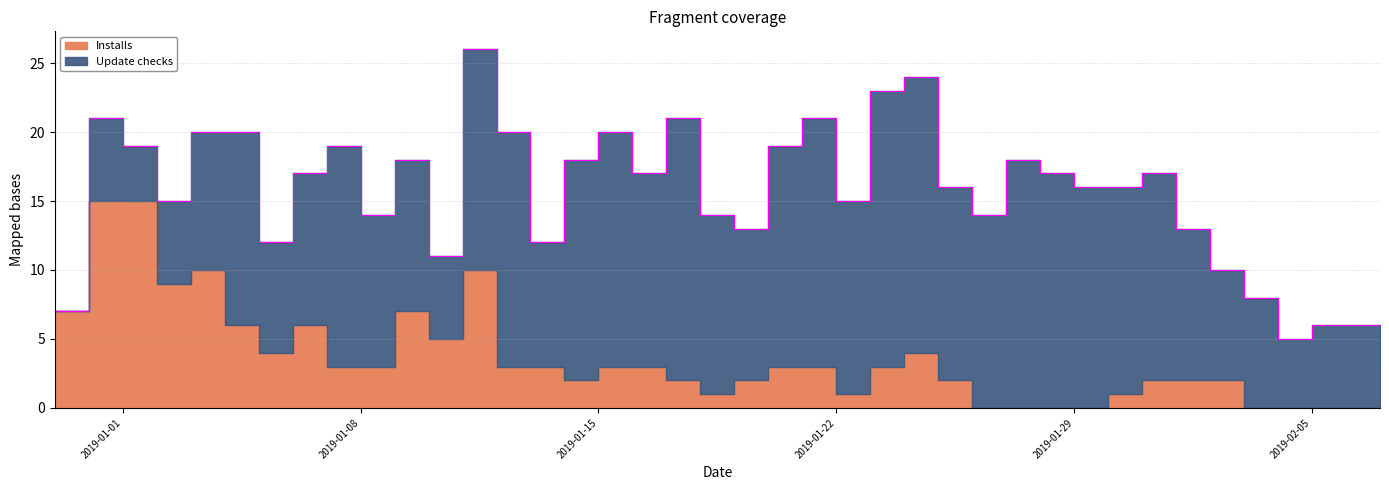

What is the value of the Installs point at the 9th from the left?

3